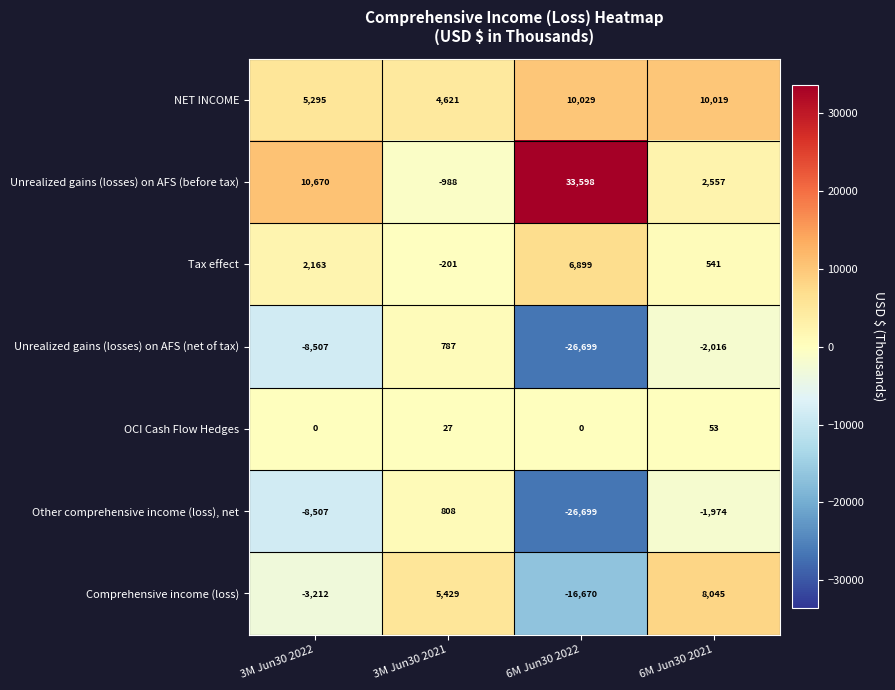

At how many categories does at least one series exceed 5096?

4